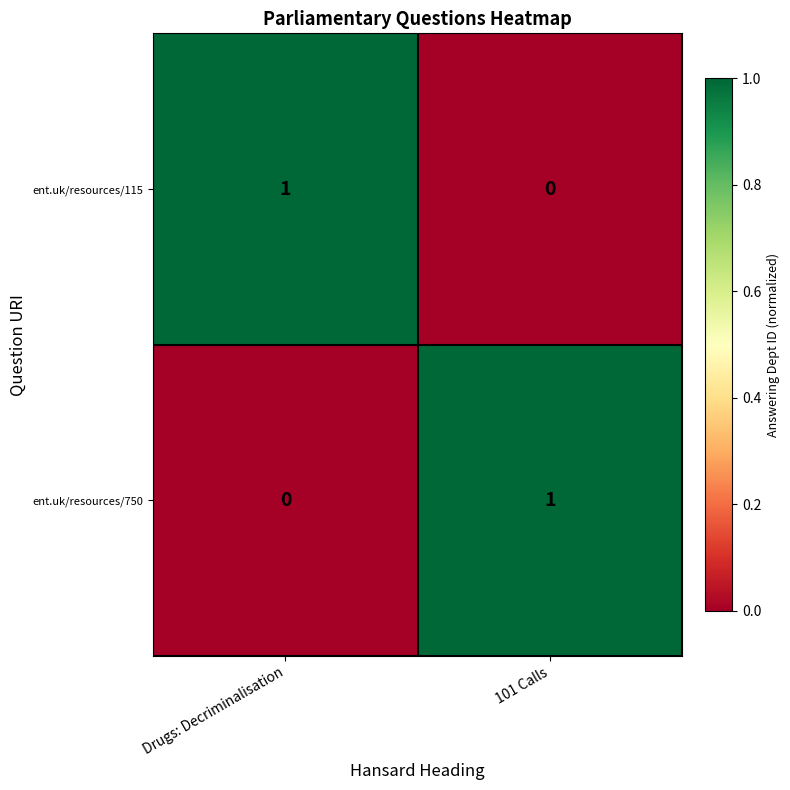

At which label does ent.uk/resources/750 reach its minimum?

Drugs: Decriminalisation